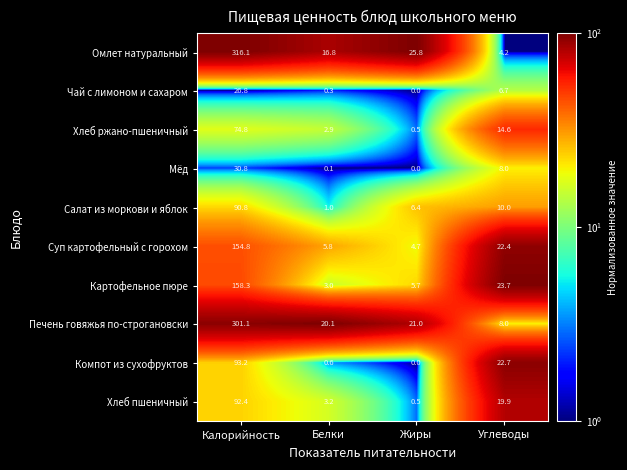

Which series has the largest total across all categories?

Омлет натуральный